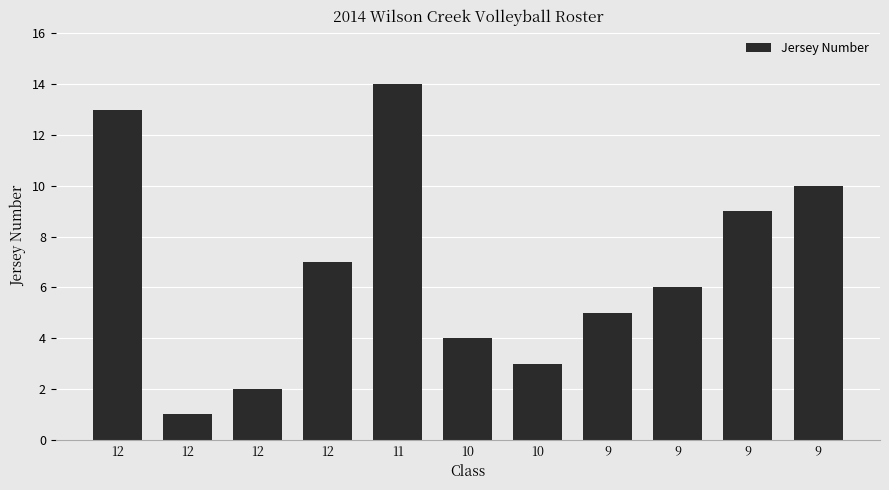

Rank the categories by value from highest to lowest.

11, 12, 9, 9, 12, 9, 9, 10, 10, 12, 12